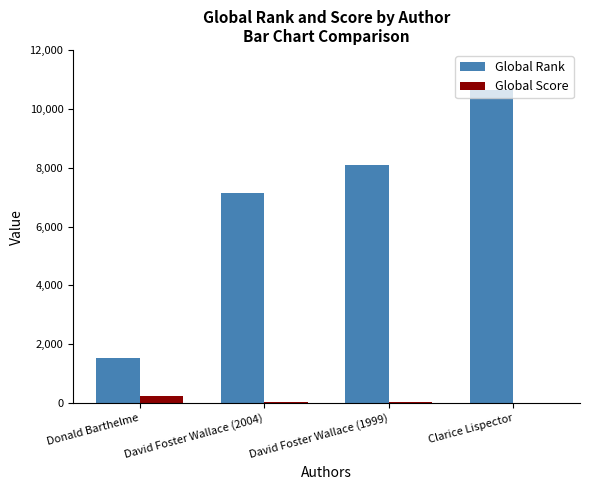

How many groups of bars are there?

4